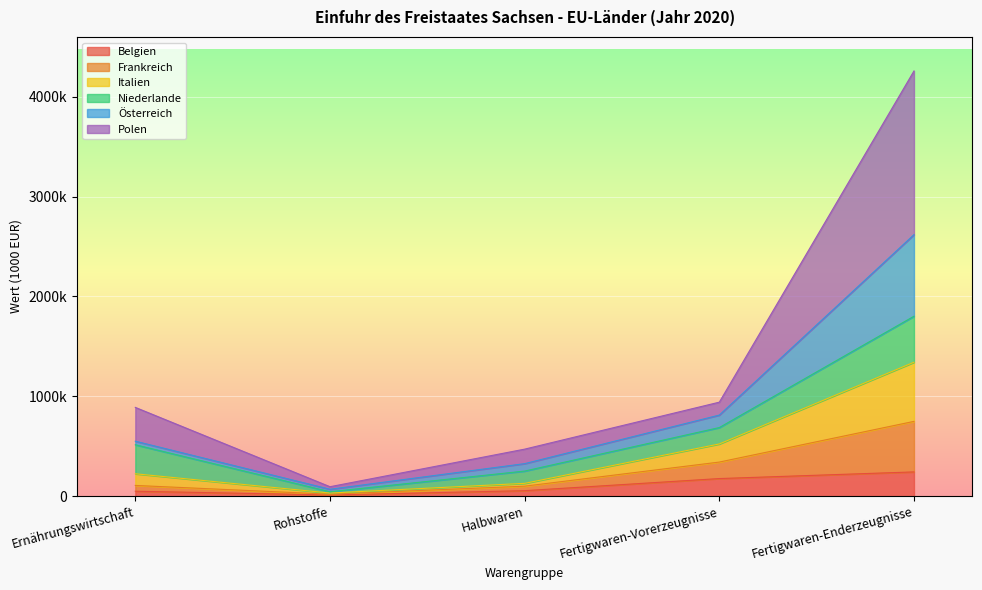

True or false: Österreich and Frankreich intersect in this chart.

False